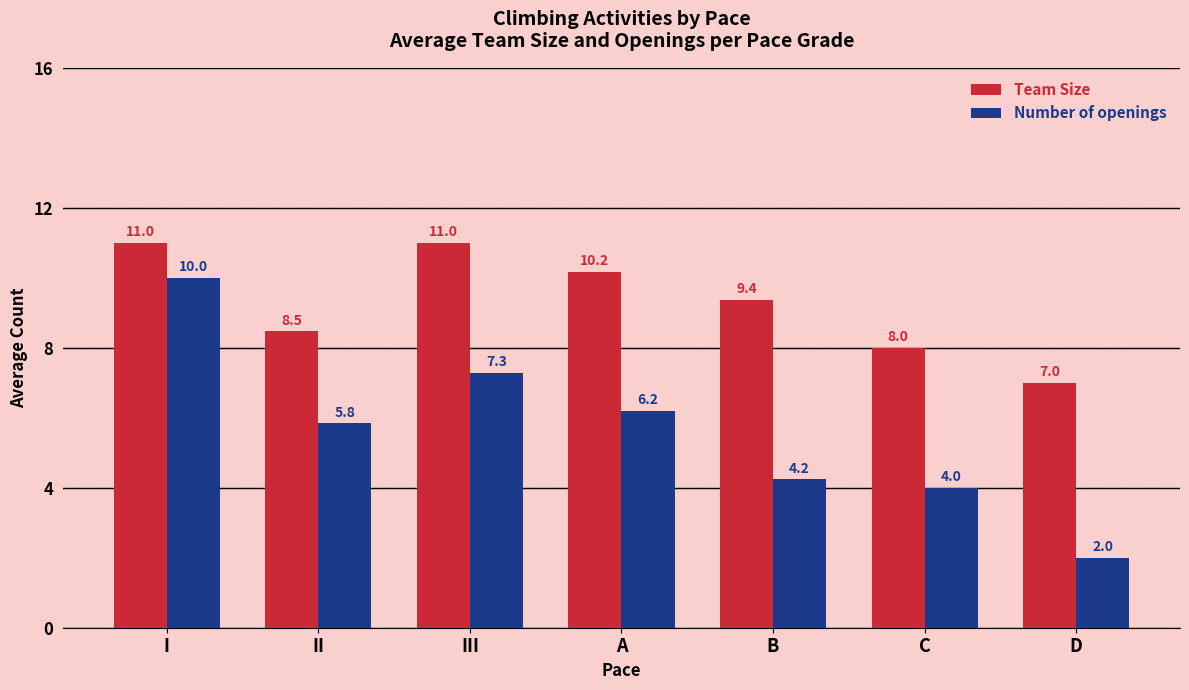

At which category is the sum across all series the highest?

I